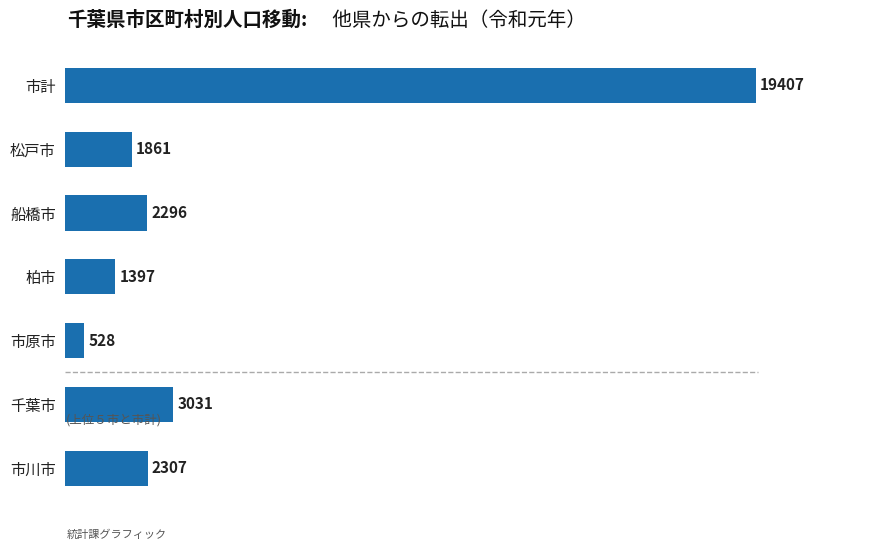

What is the change in value from 市原市 to 柏市?

+869